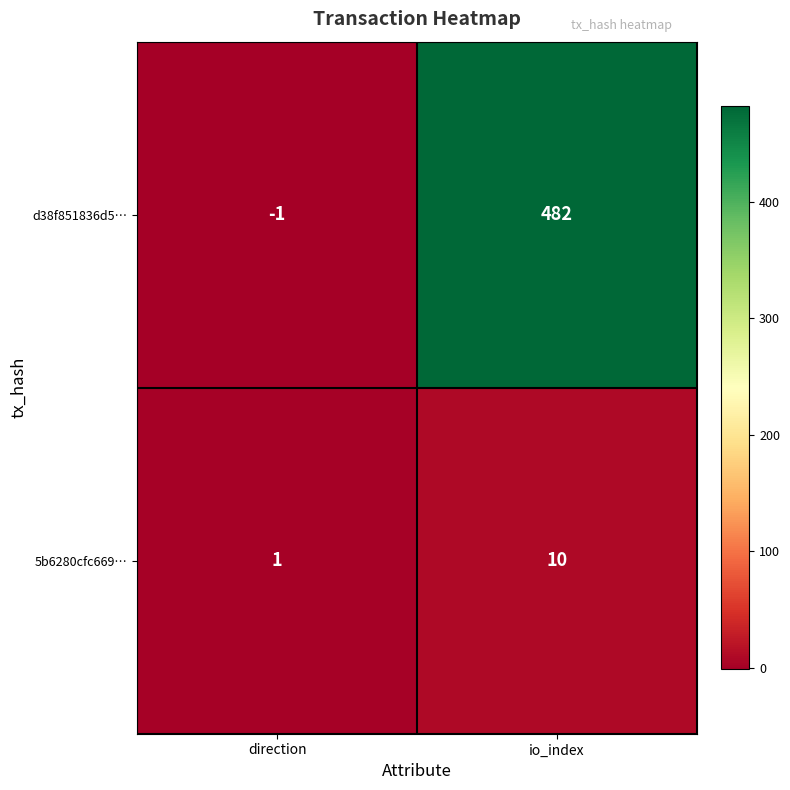

The d38f851836d5… series shows 482 at io_index. True or false?

True